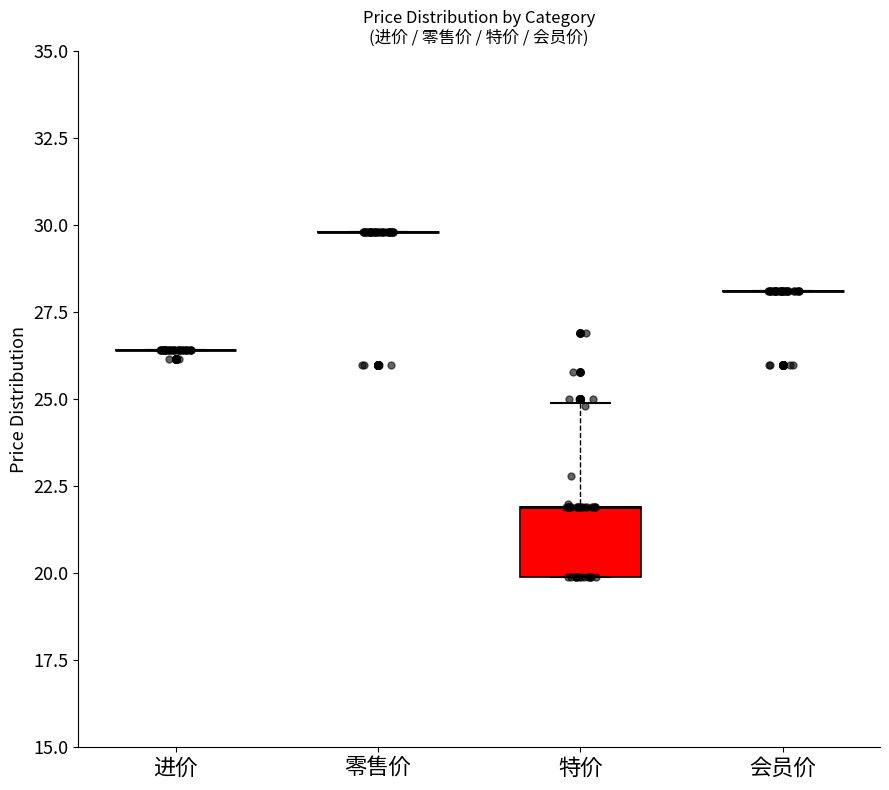

Which series contains the lowest Y value?

特价